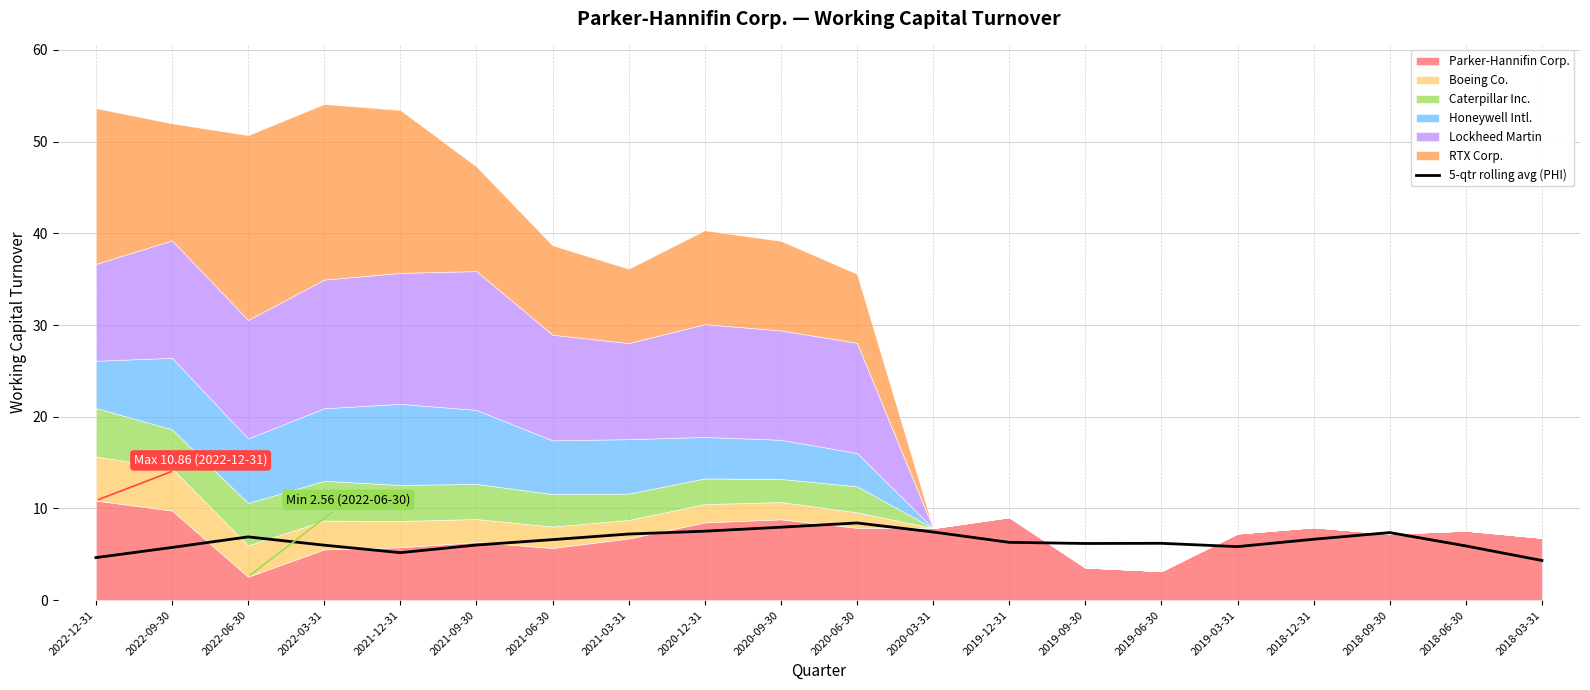

Reading left to right, list all the values displayed in this chart.

4.6	5.7	6.9	6.0	5.2	6.0	6.6	7.2	7.5	8.0	8.4	7.4	6.3	6.2	6.2	5.8	6.6	7.4	5.9	4.3